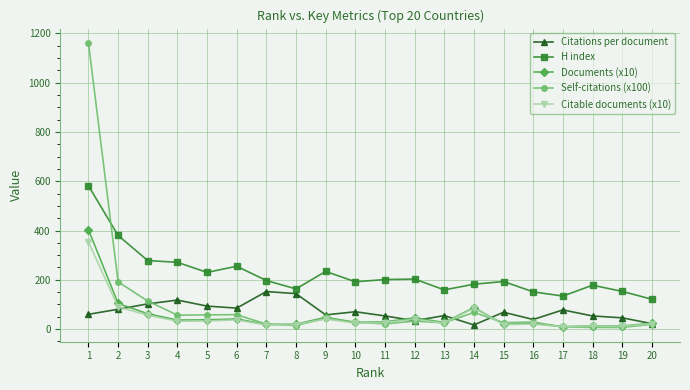

Read the Citations per document value at 9.

57.5